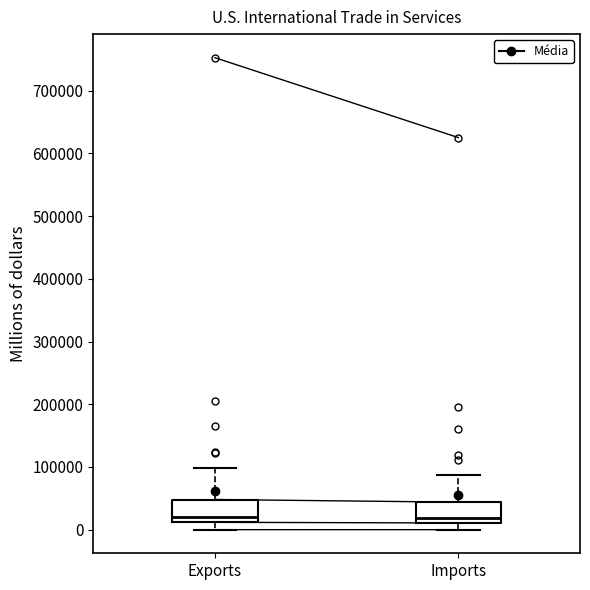

Reading left to right, read every box against the y-axis: the position of its median line, the range the box covers, and the ends of its whiskers. The values are not printed on the chart, so give them approximately, as read against the axis.

Exports: median 20000, box 10000 to 50000, whiskers 0 to 100000
Imports: median 20000, box 10000 to 40000, whiskers 0 to 90000